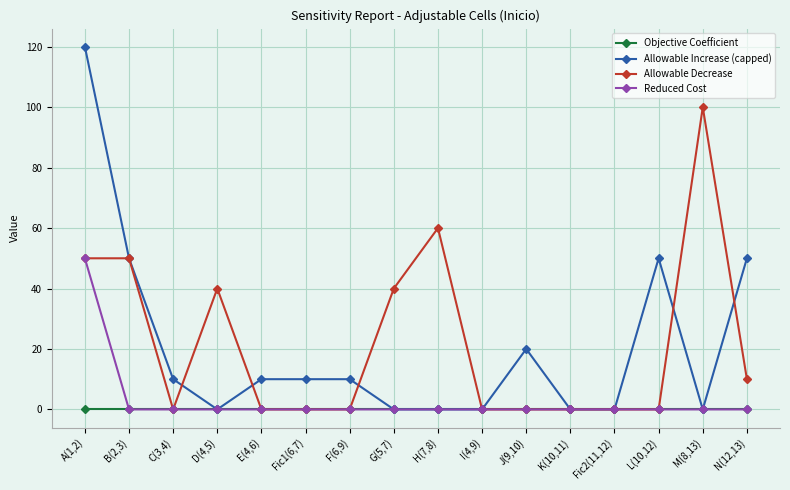

At which category is the sum across all series the highest?

A(1,2)